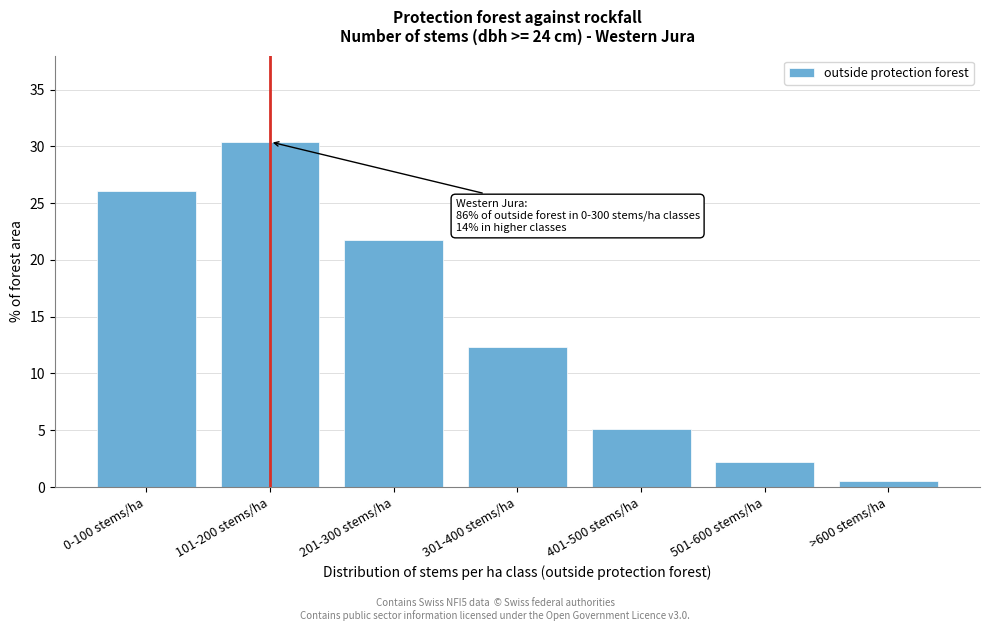

Reading left to right, transcribe all the data shown in this chart.

0-100 stems/ha=26.1	101-200 stems/ha=30.4	201-300 stems/ha=21.8	301-400 stems/ha=12.3	401-500 stems/ha=5.1	501-600 stems/ha=2.2	>600 stems/ha=0.5